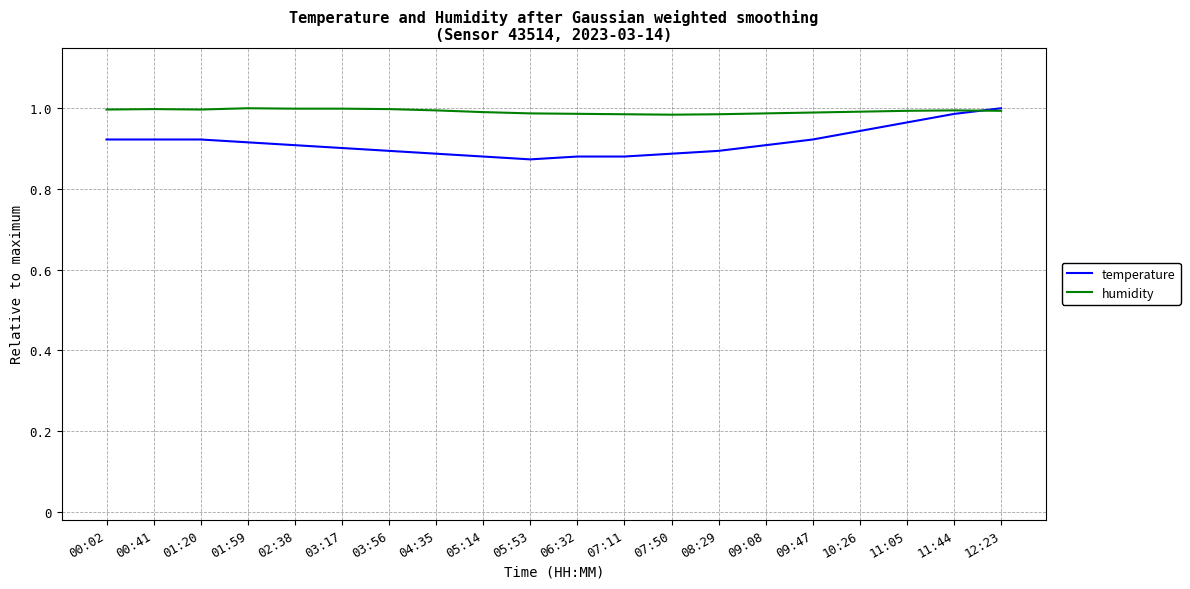

At 09:47, list the series in order from smallest to largest.

temperature, humidity